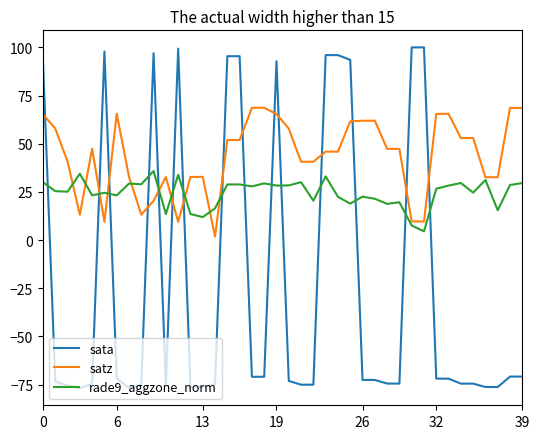

List the series in order of their peak value, highest first.

sata, satz, rade9_aggzone_norm